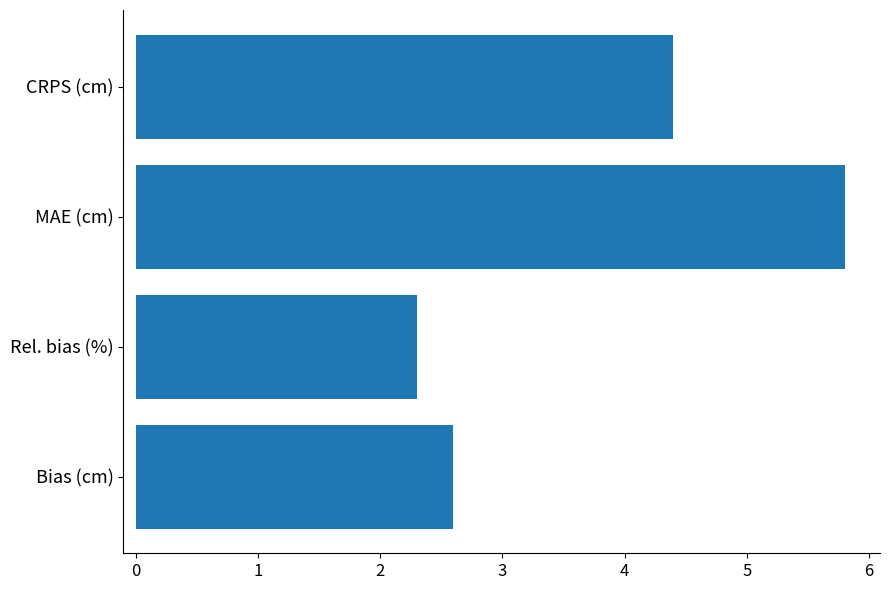

The value at MAE (cm) is 3.0. True or false?

False